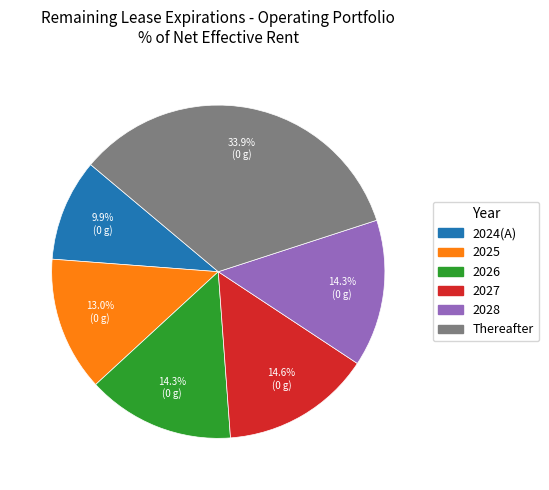

Between 2025 and Thereafter, which is larger?

Thereafter